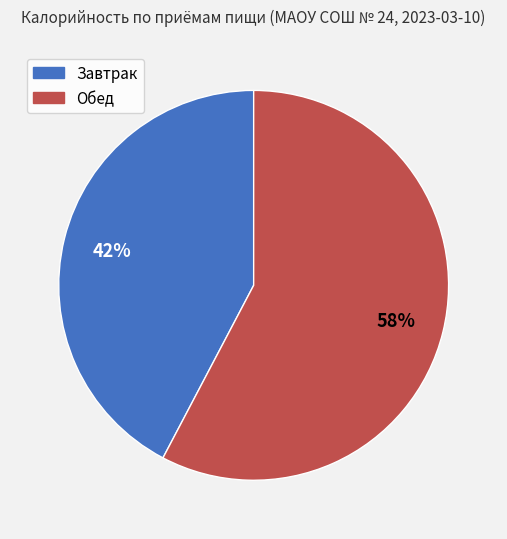

To the nearest percent, what is the combined percentage of Завтрак and Обед?

100%